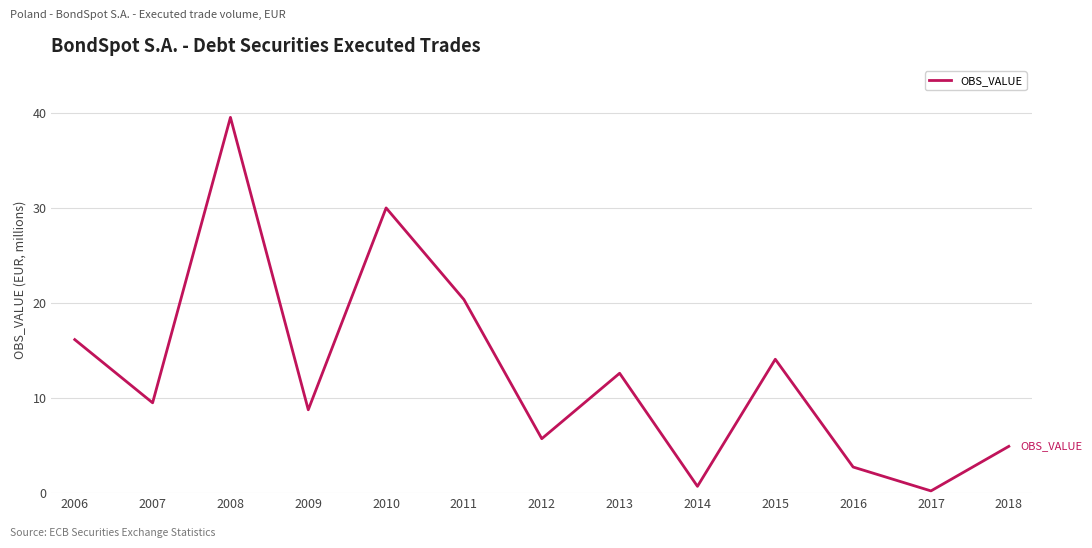

Reading left to right, what are all the values shown in this chart?

2006=16.2	2007=9.5	2008=39.6	2009=8.8	2010=30.0	2011=20.4	2012=5.7	2013=12.6	2014=0.7	2015=14.1	2016=2.8	2017=0.2	2018=4.9